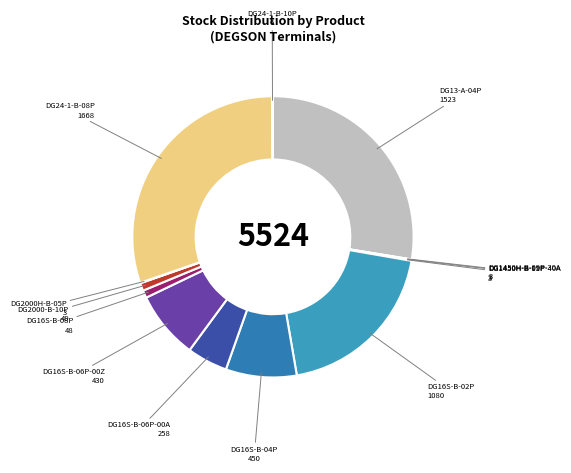

Between DG16S-B-06P-00Z and DG13-A-04P, which is larger?

DG13-A-04P